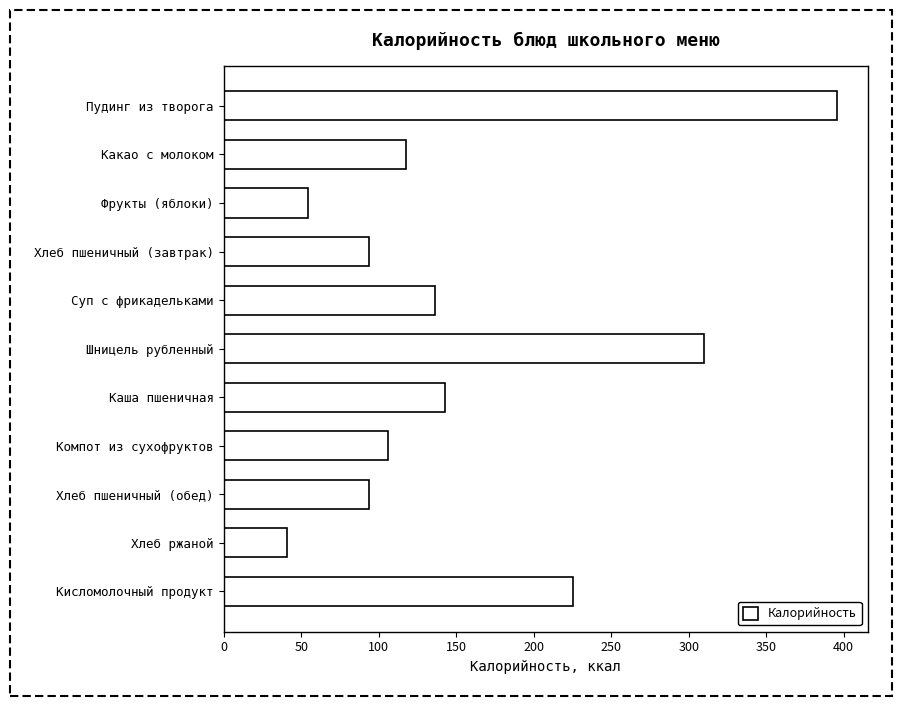

Does the chart contain any negative values?

No